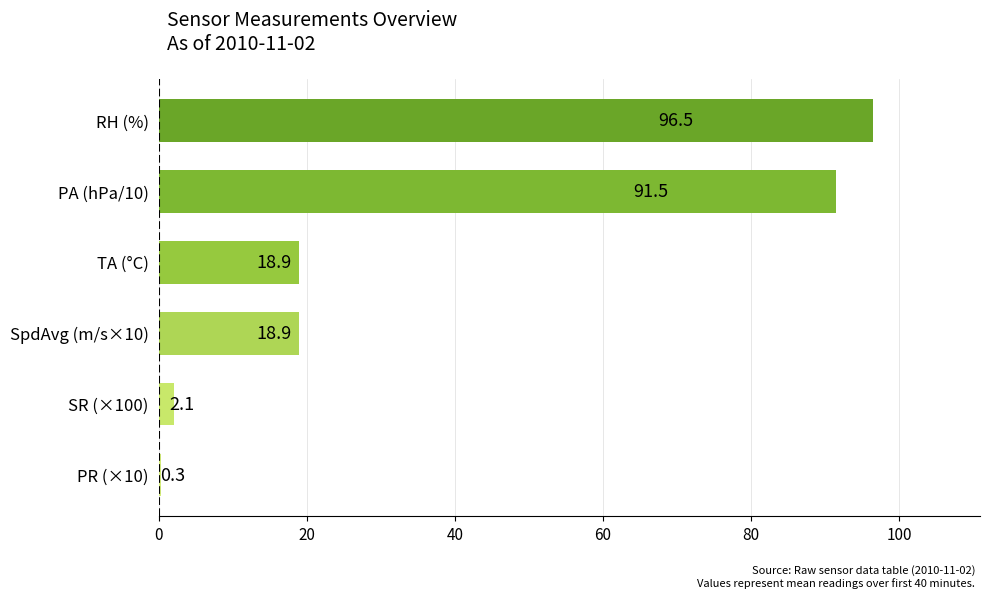

The chart shows a value of 25.9 at TA (°C). True or false?

False